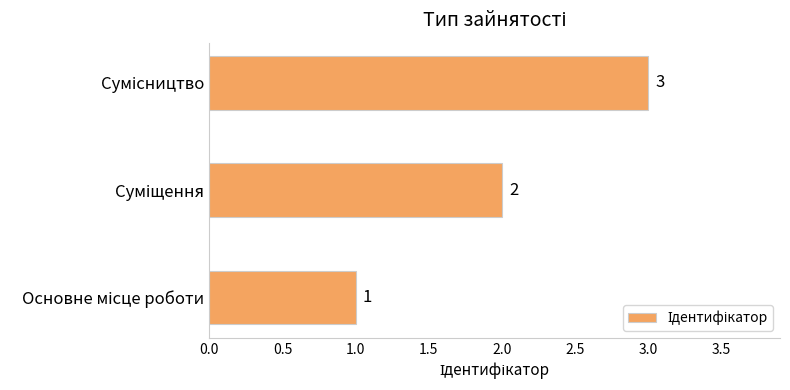

What is the greatest value displayed?

3